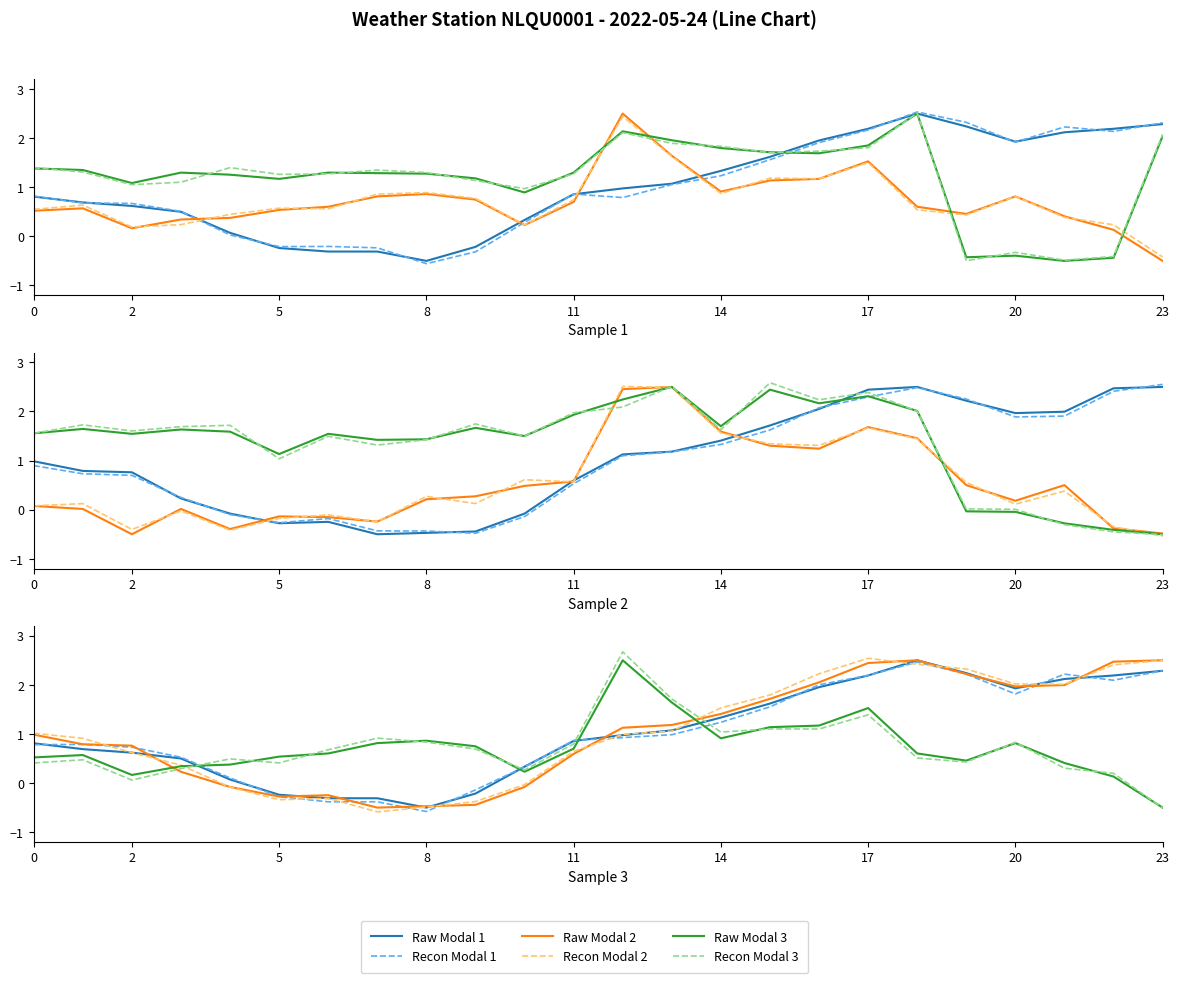

What is the maximum value for Recon Modal 1?

2.5